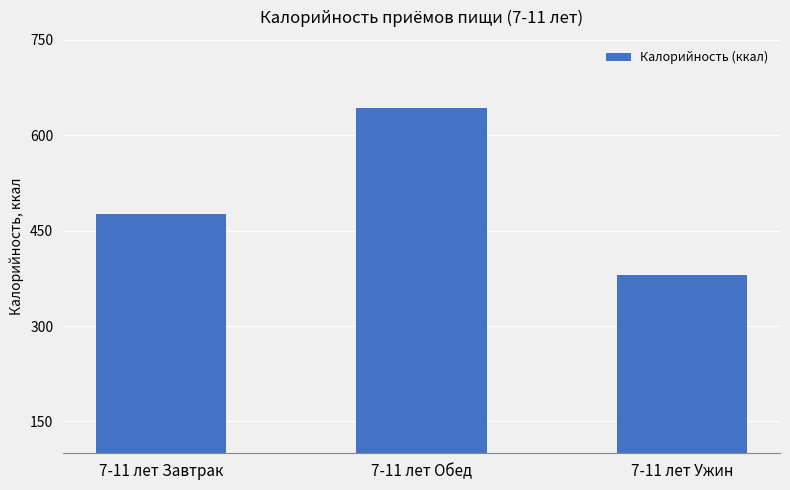

What is the maximum value shown in the chart?

642.5